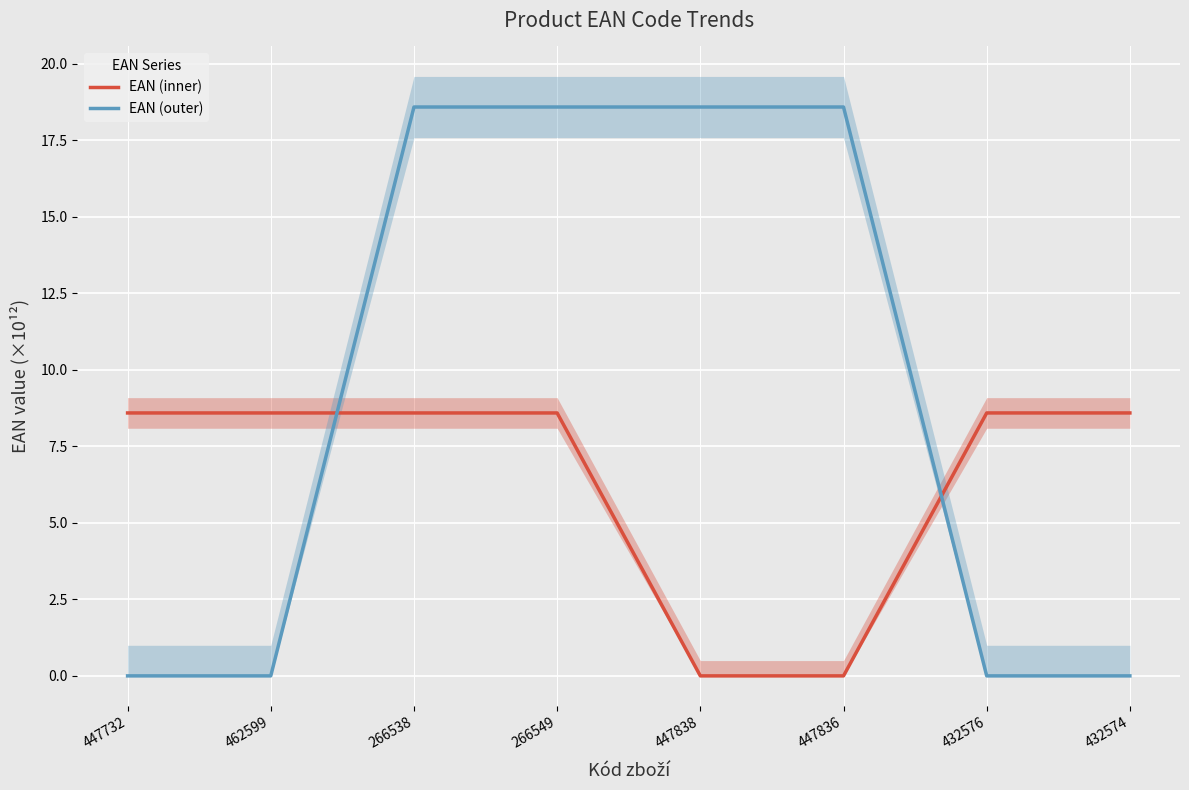

List the labels in order of EAN (outer) value, largest first.

266538, 266549, 447838, 447836, 447732, 462599, 432576, 432574